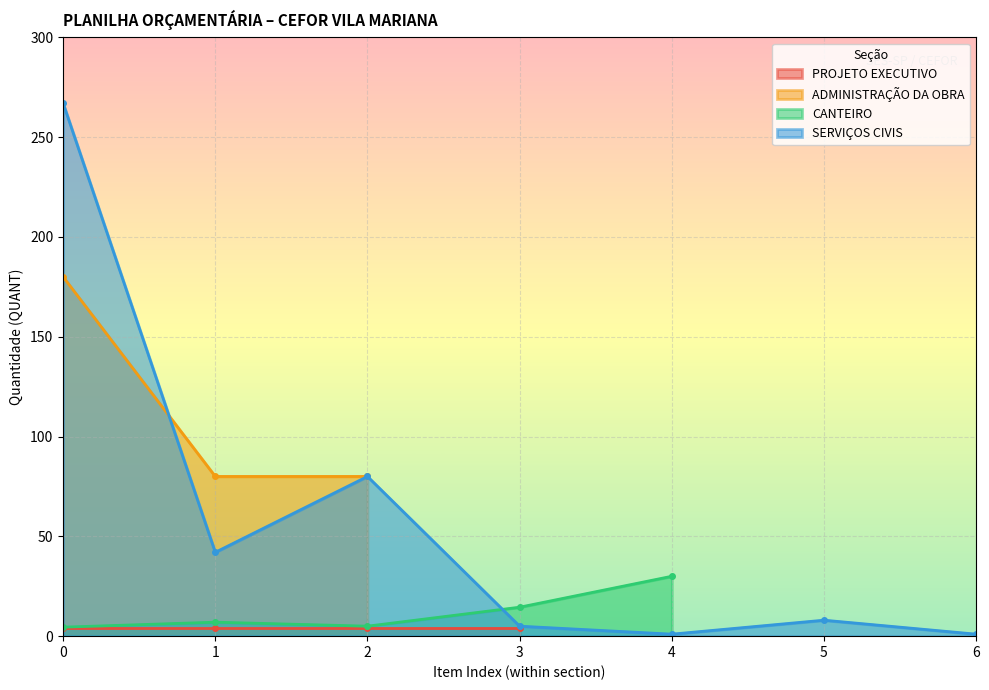

The value of ADMINISTRAÇÃO DA OBRA at 1 is 42. True or false?

False